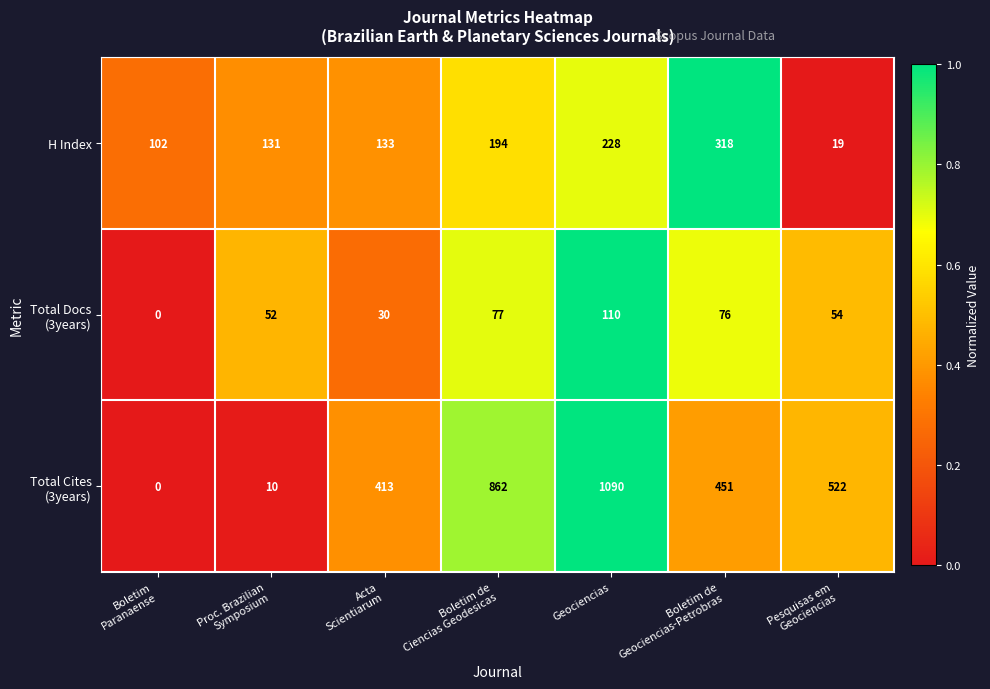

At how many categories does at least one series exceed 478?

3